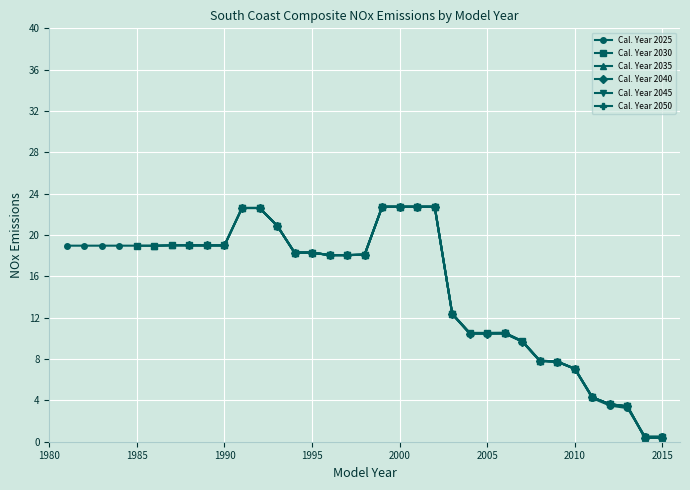

True or false: 2030 has more than 1 points higher than both neighbors.

False